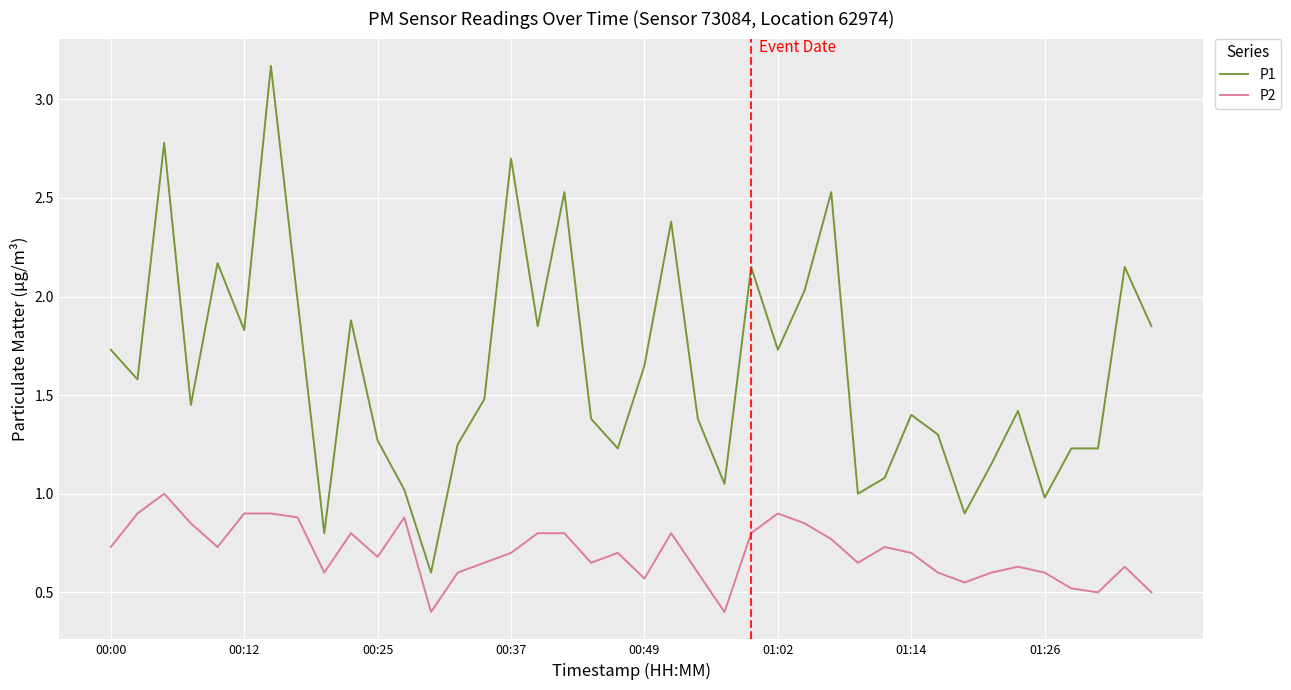

True or false: P2 has more than 1 points higher than both neighbors.

True